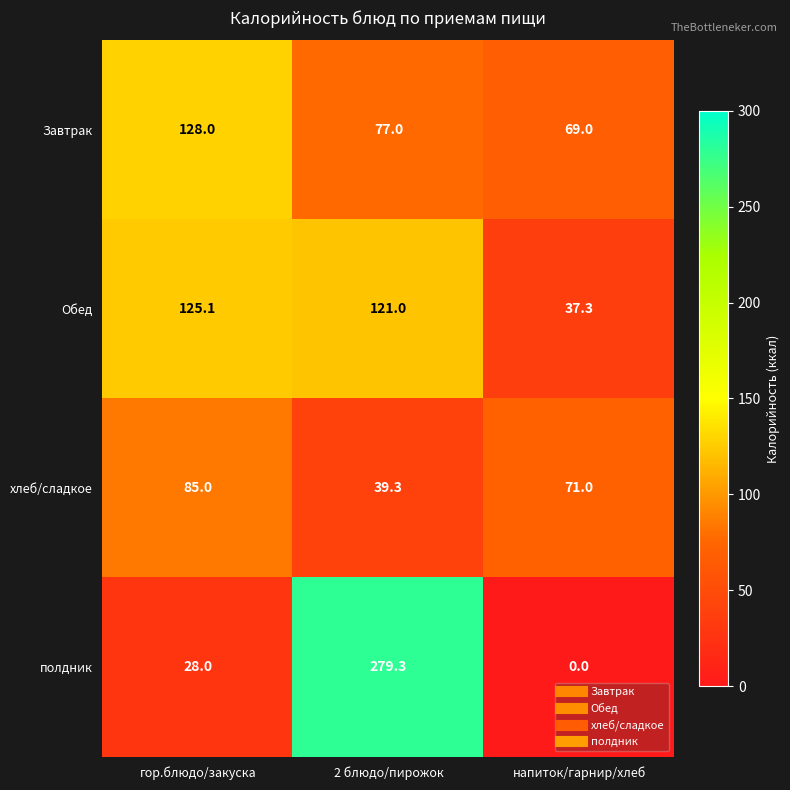

Reading right to left, extract all data points from this chart.

Завтрак: напиток/гарнир/хлеб=69.0	2 блюдо/пирожок=77.0	гор.блюдо/закуска=128.0
Обед: напиток/гарнир/хлеб=37.3	2 блюдо/пирожок=121.0	гор.блюдо/закуска=125.1
хлеб/сладкое: напиток/гарнир/хлеб=71.0	2 блюдо/пирожок=39.3	гор.блюдо/закуска=85.0
полдник: напиток/гарнир/хлеб=0.0	2 блюдо/пирожок=279.3	гор.блюдо/закуска=28.0